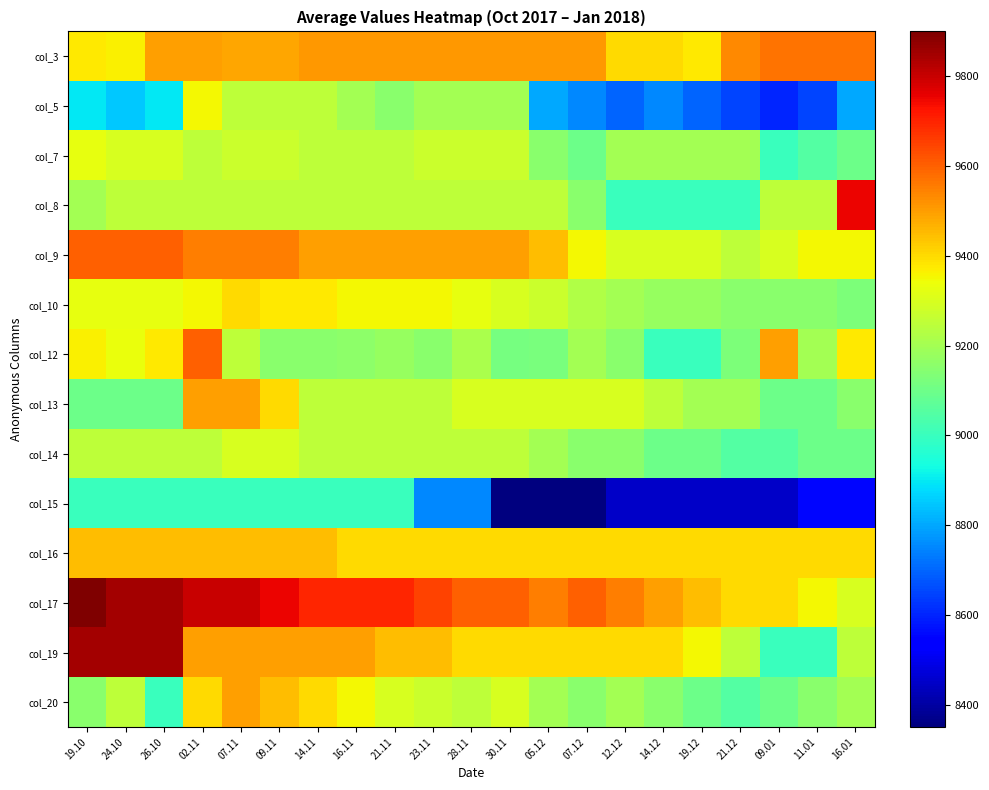

Reading right to left, transcribe all the data shown in this chart.

col_3: 16.01=9567	11.01=9567	09.01=9567	21.12=9533	19.12=9375	14.12=9400	12.12=9400	07.12=9508	05.12=9508	30.11=9508	28.11=9508	23.11=9508	21.11=9508	16.11=9507	14.11=9507	09.11=9483	07.11=9483	02.11=9500	26.10=9500	24.10=9367	19.10=9374
col_5: 16.01=8800	11.01=8650	09.01=8600	21.12=8650	19.12=8700	14.12=8750	12.12=8700	07.12=8750	05.12=8800	30.11=9200	28.11=9200	23.11=9200	21.11=9150	16.11=9200	14.11=9250	09.11=9250	07.11=9250	02.11=9350	26.10=8900	24.10=8850	19.10=8900
col_7: 16.01=9100	11.01=9050	09.01=9000	21.12=9200	19.12=9200	14.12=9200	12.12=9200	07.12=9100	05.12=9150	30.11=9275	28.11=9275	23.11=9275	21.11=9250	16.11=9250	14.11=9250	09.11=9275	07.11=9275	02.11=9250	26.10=9300	24.10=9300	19.10=9325
col_8: 16.01=9750	11.01=9250	09.01=9250	21.12=9000	19.12=9000	14.12=9000	12.12=9000	07.12=9150	05.12=9250	30.11=9250	28.11=9250	23.11=9250	21.11=9250	16.11=9250	14.11=9250	09.11=9250	07.11=9250	02.11=9250	26.10=9250	24.10=9250	19.10=9200
col_9: 16.01=9350	11.01=9350	09.01=9300	21.12=9250	19.12=9300	14.12=9300	12.12=9300	07.12=9350	05.12=9450	30.11=9500	28.11=9500	23.11=9500	21.11=9500	16.11=9500	14.11=9500	09.11=9550	07.11=9550	02.11=9550	26.10=9600	24.10=9600	19.10=9600
col_10: 16.01=9125	11.01=9150	09.01=9150	21.12=9150	19.12=9175	14.12=9175	12.12=9200	07.12=9225	05.12=9275	30.11=9300	28.11=9325	23.11=9350	21.11=9350	16.11=9350	14.11=9375	09.11=9375	07.11=9400	02.11=9350	26.10=9325	24.10=9325	19.10=9325
col_12: 16.01=9375	11.01=9200	09.01=9500	21.12=9125	19.12=9000	14.12=9000	12.12=9150	07.12=9200	05.12=9120	30.11=9116	28.11=9212	23.11=9150	21.11=9175	16.11=9160	14.11=9150	09.11=9150	07.11=9250	02.11=9600	26.10=9375	24.10=9333	19.10=9366
col_13: 16.01=9150	11.01=9100	09.01=9100	21.12=9200	19.12=9200	14.12=9250	12.12=9300	07.12=9300	05.12=9300	30.11=9300	28.11=9300	23.11=9250	21.11=9250	16.11=9250	14.11=9250	09.11=9400	07.11=9500	02.11=9500	26.10=9100	24.10=9100	19.10=9100
col_14: 16.01=9100	11.01=9100	09.01=9050	21.12=9050	19.12=9100	14.12=9100	12.12=9150	07.12=9150	05.12=9200	30.11=9250	28.11=9250	23.11=9250	21.11=9250	16.11=9250	14.11=9250	09.11=9300	07.11=9300	02.11=9250	26.10=9250	24.10=9250	19.10=9250
col_15: 16.01=8550	11.01=8550	09.01=8450	21.12=8450	19.12=8450	14.12=8450	12.12=8450	07.12=8350	05.12=8350	30.11=8350	28.11=8750	23.11=8750	21.11=9000	16.11=9000	14.11=9000	09.11=9000	07.11=9000	02.11=9000	26.10=9000	24.10=9000	19.10=9000
col_16: 16.01=9400	11.01=9400	09.01=9400	21.12=9400	19.12=9400	14.12=9400	12.12=9400	07.12=9400	05.12=9400	30.11=9400	28.11=9400	23.11=9400	21.11=9400	16.11=9400	14.11=9450	09.11=9450	07.11=9450	02.11=9450	26.10=9450	24.10=9450	19.10=9450
col_17: 16.01=9300	11.01=9350	09.01=9400	21.12=9400	19.12=9450	14.12=9500	12.12=9550	07.12=9600	05.12=9550	30.11=9600	28.11=9600	23.11=9650	21.11=9700	16.11=9700	14.11=9700	09.11=9750	07.11=9800	02.11=9800	26.10=9850	24.10=9850	19.10=9900
col_19: 16.01=9250	11.01=9000	09.01=9000	21.12=9250	19.12=9350	14.12=9400	12.12=9400	07.12=9400	05.12=9400	30.11=9400	28.11=9400	23.11=9450	21.11=9450	16.11=9500	14.11=9500	09.11=9500	07.11=9500	02.11=9500	26.10=9850	24.10=9850	19.10=9850
col_20: 16.01=9200	11.01=9150	09.01=9100	21.12=9050	19.12=9100	14.12=9150	12.12=9200	07.12=9150	05.12=9200	30.11=9300	28.11=9250	23.11=9275	21.11=9300	16.11=9350	14.11=9400	09.11=9450	07.11=9500	02.11=9400	26.10=9000	24.10=9250	19.10=9150